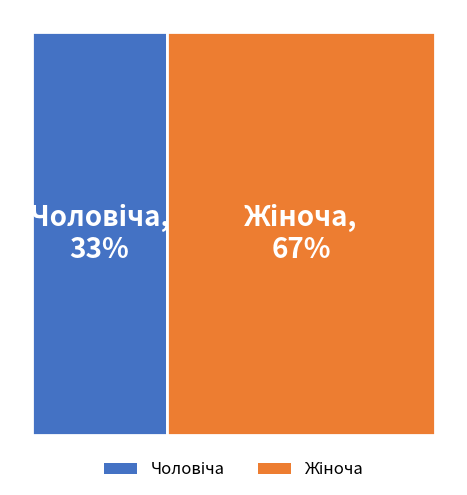

Which category has the smallest portion of the pie?

Чоловіча